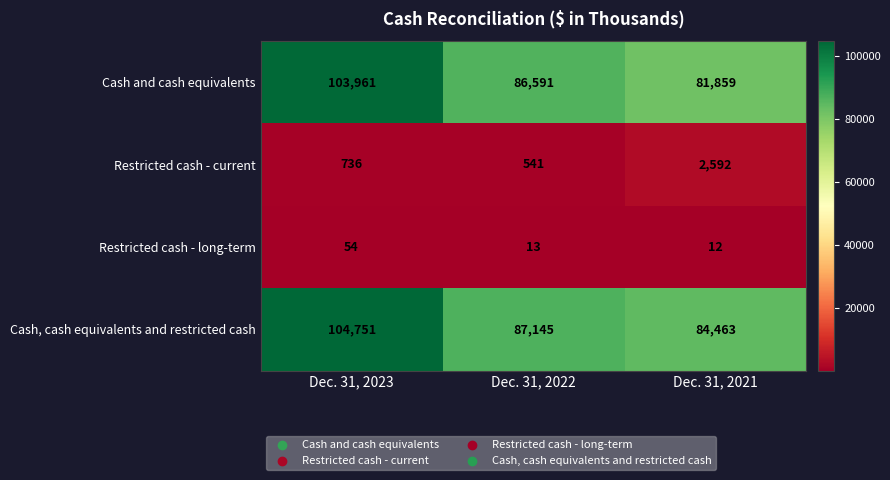

What is the smallest value displayed?

12